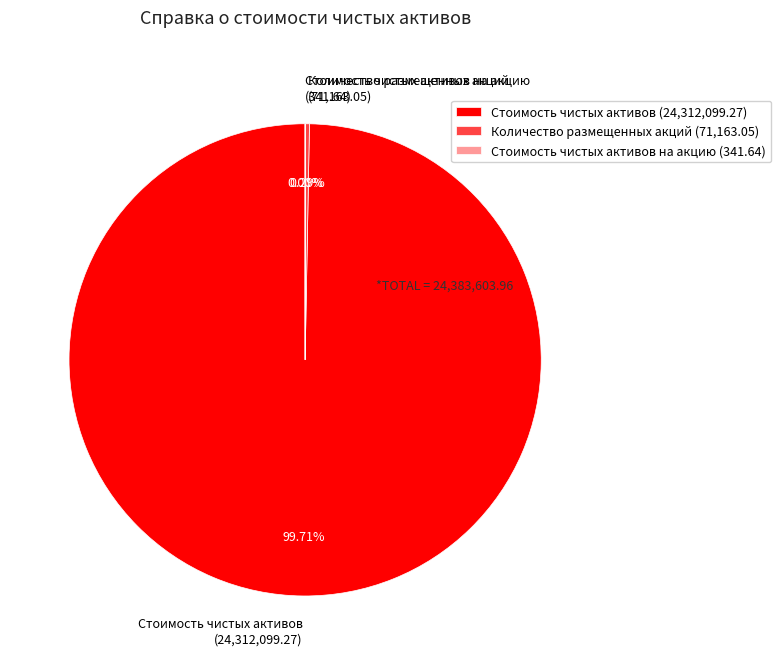

Is there any slice that represents more than half of the pie?

Yes